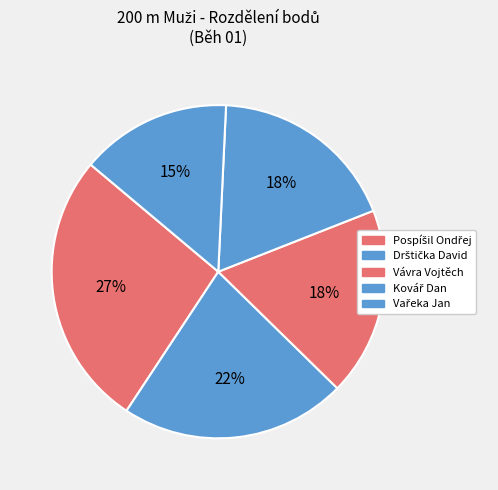

To the nearest percent, what portion does Kovář Dan represent?

18%